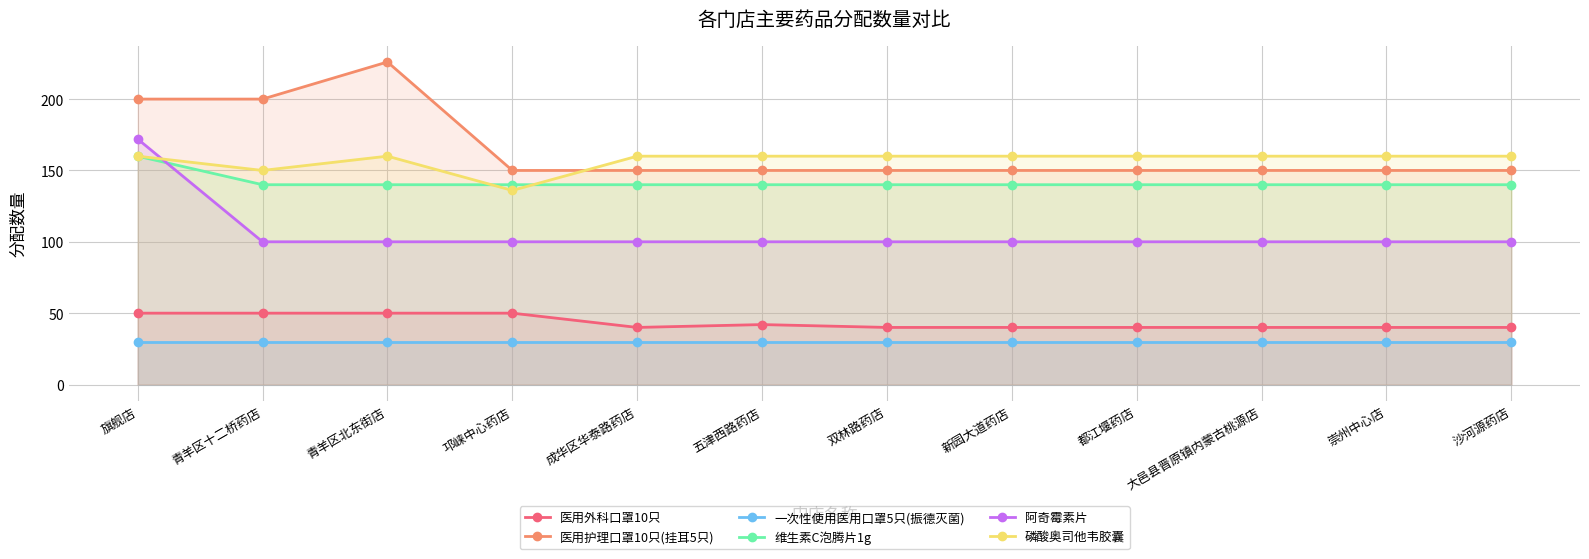

True or false: 一次性使用医用口罩5只(振德灭菌) has more than 2 interior local peaks.

False